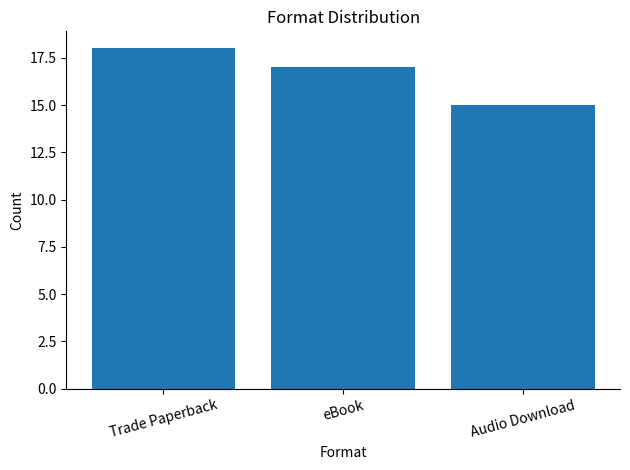

List the labels in order of value, largest first.

Trade Paperback, eBook, Audio Download